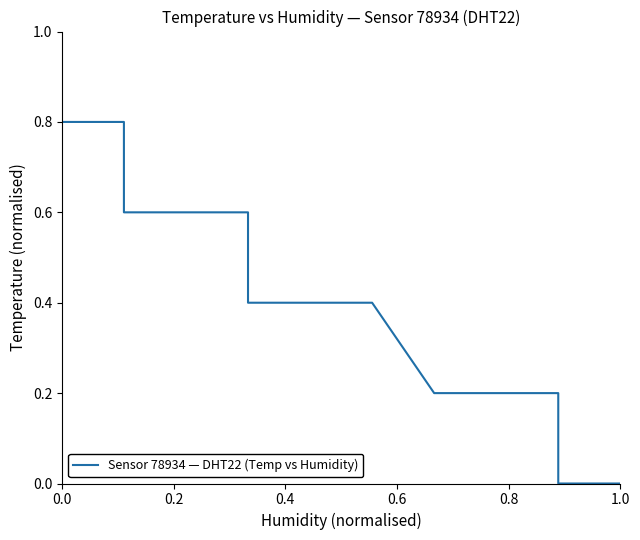

Count the values in the range 0 to 1.

20